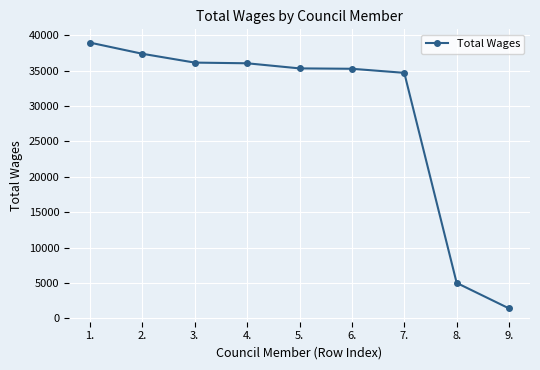

Read the value at 5., to the nearest 100.

35300